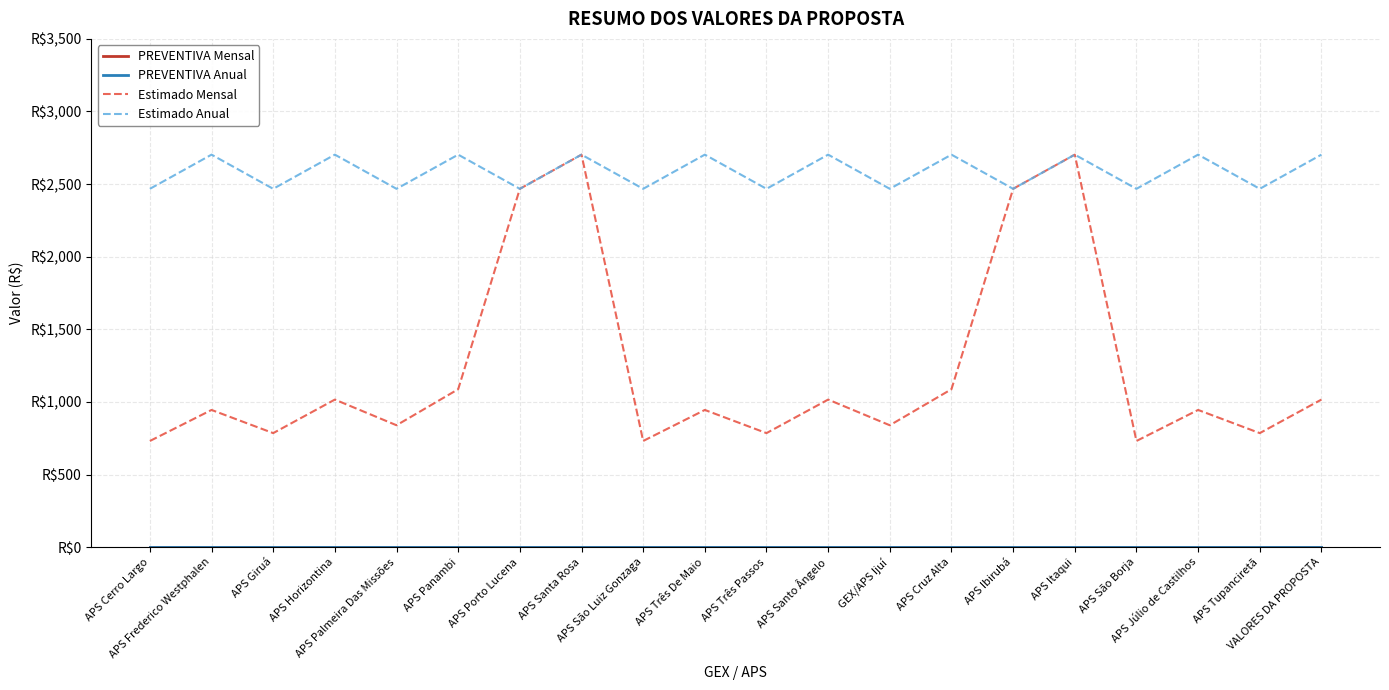

At which category does the chart reach its peak across all series?

APS Santa Rosa